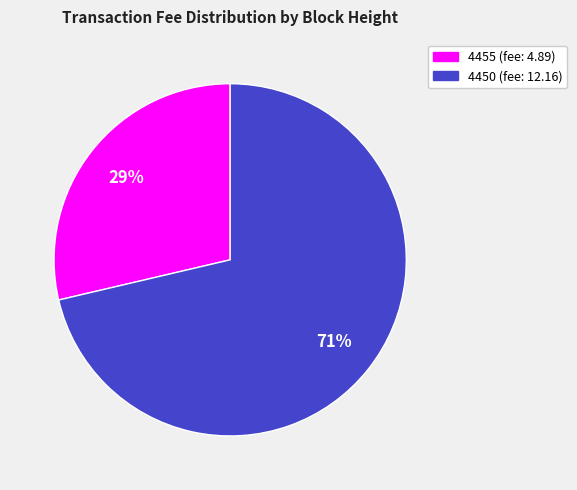

Is it true that 4455 is 29% of the pie?

True